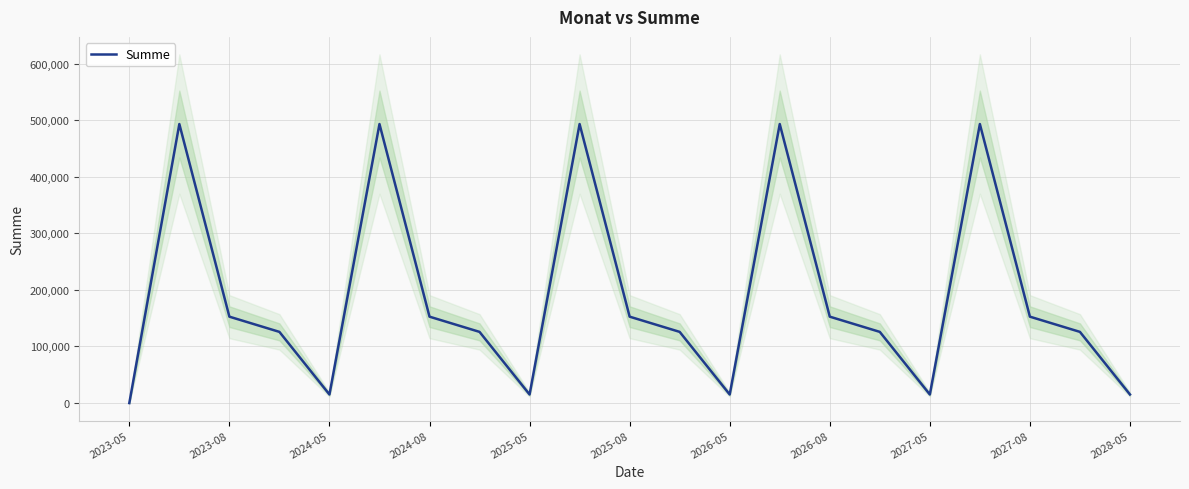

How many interior local peaks (higher than both neighbors) does the data have?

5